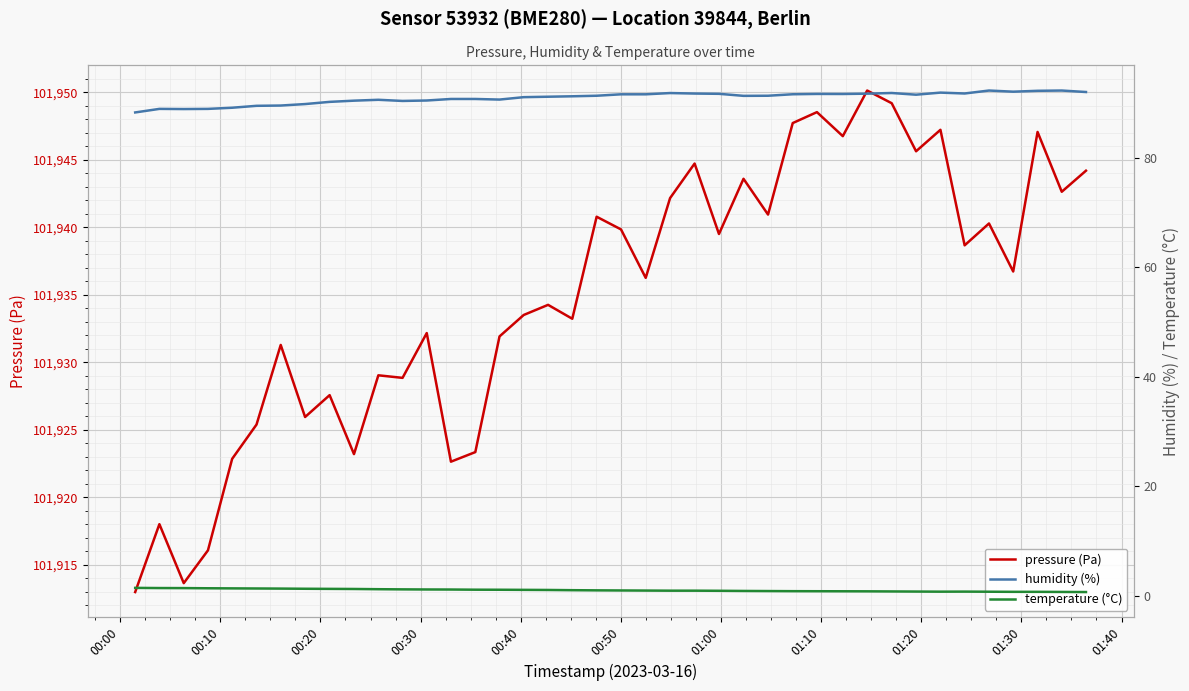

What is the lowest value of the pressure (Pa) series?

101913.0